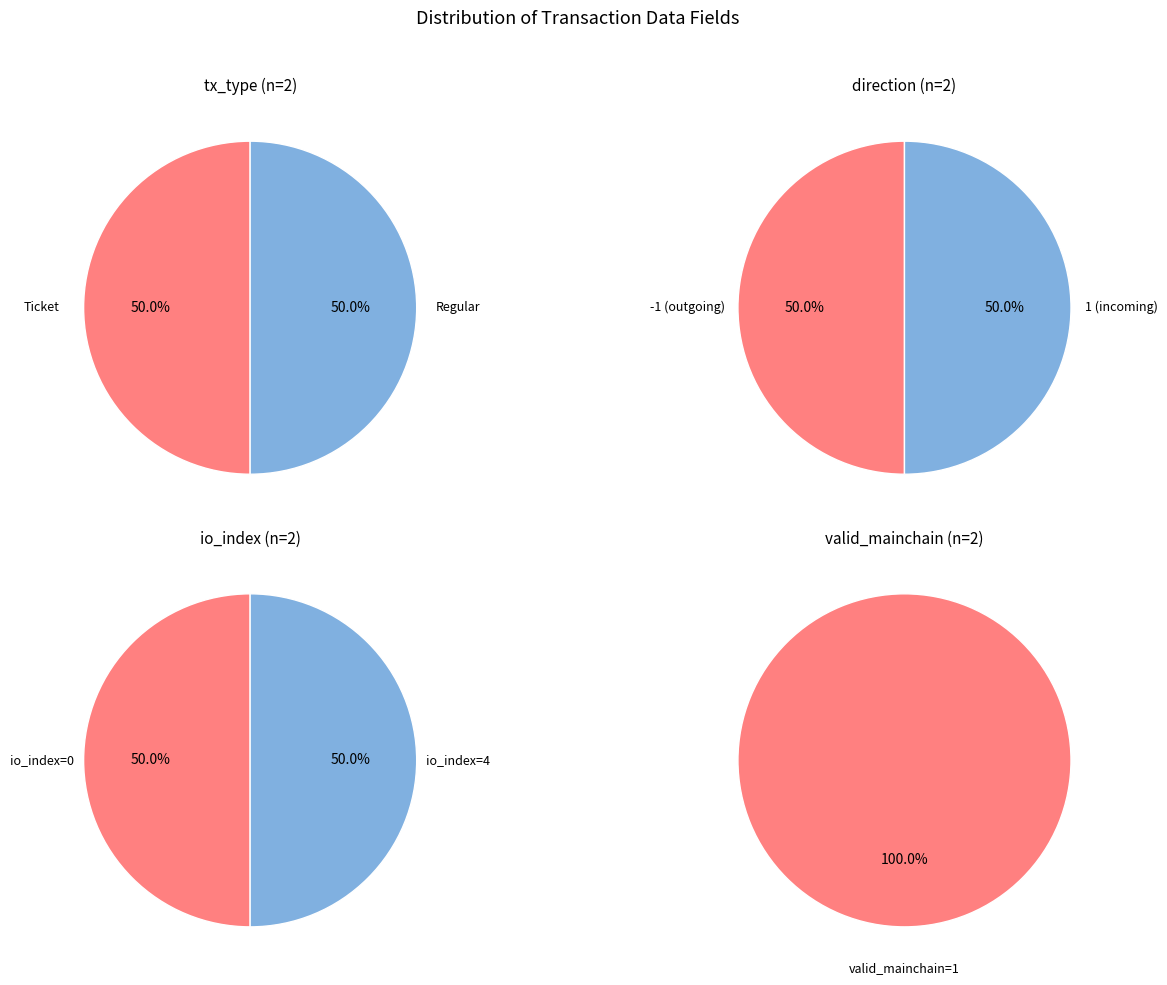

Which series has the largest range (max minus min)?

Regular